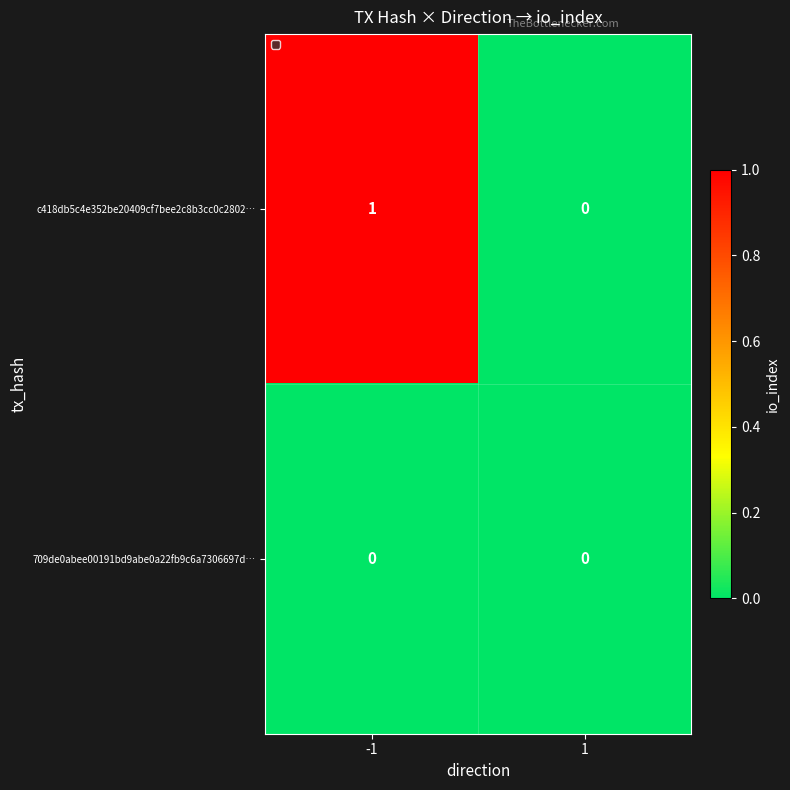

Which series has the largest total across all categories?

c418db5c4e352be20409cf7bee2c8b3cc0c2802…